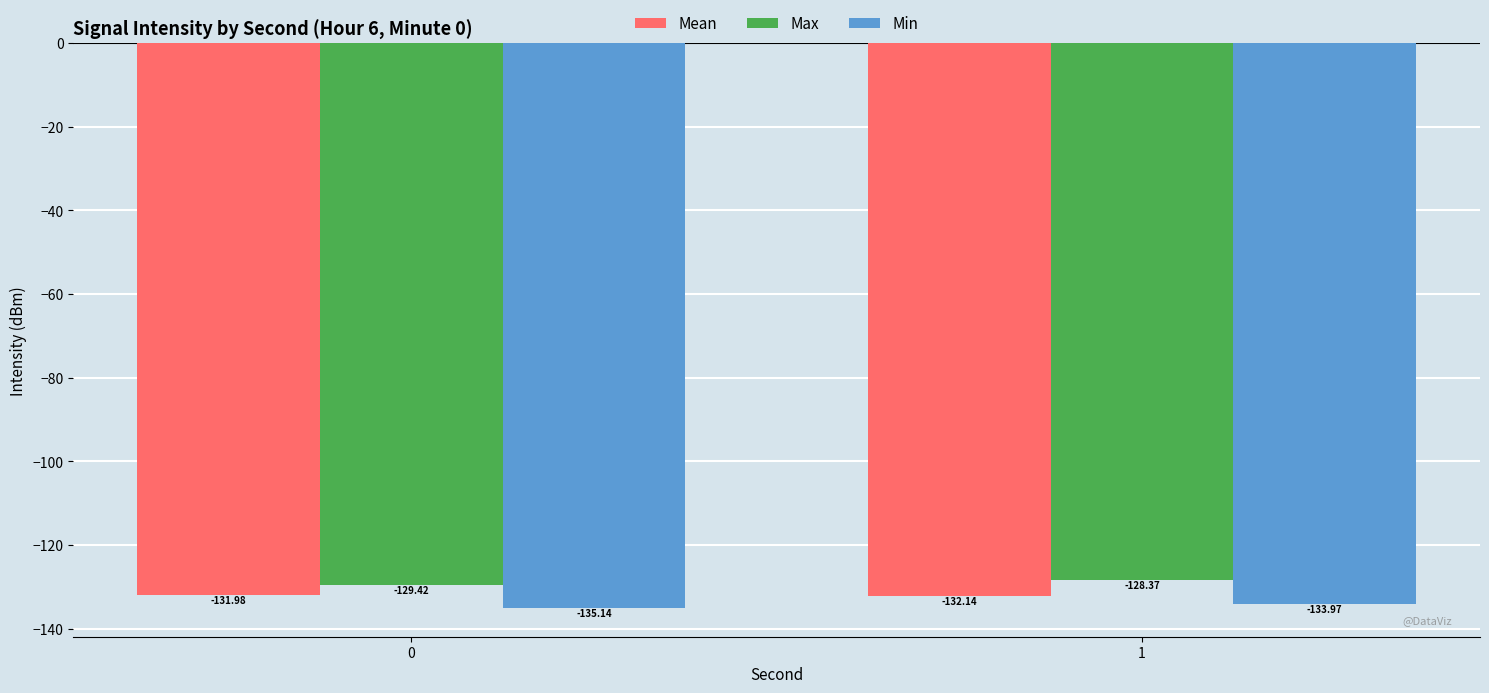

What is the average value of the Min series?

-134.6